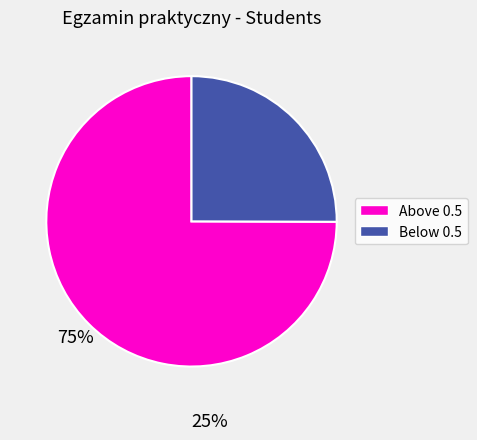

Rank the categories by value from highest to lowest.

Above 0.5, Below 0.5